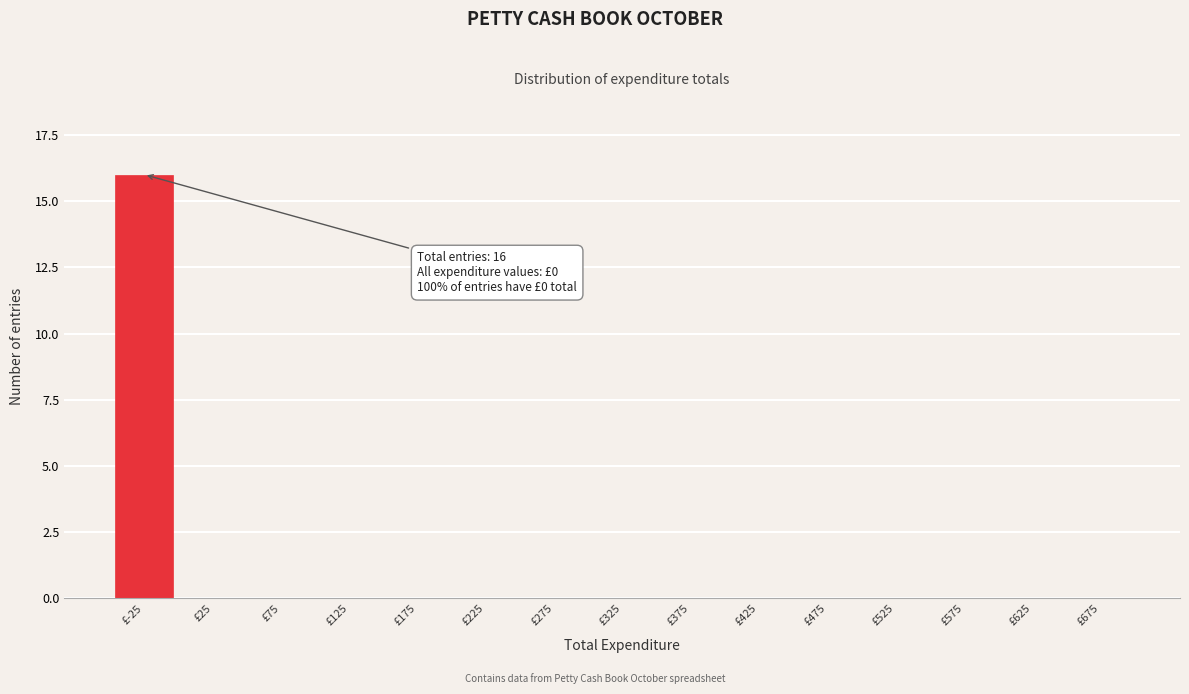

Reading left to right, extract all data points from this chart.

£-25=16	£25=0	£75=0	£125=0	£175=0	£225=0	£275=0	£325=0	£375=0	£425=0	£475=0	£525=0	£575=0	£625=0	£675=0